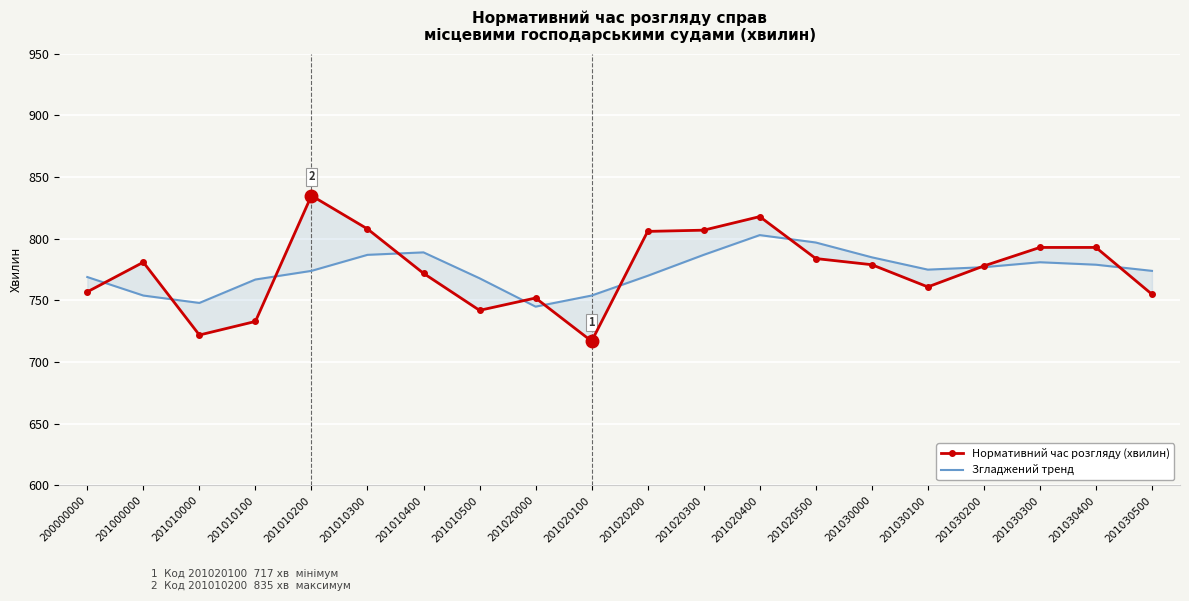

What is the difference between the highest and lowest values at 201020400?

15